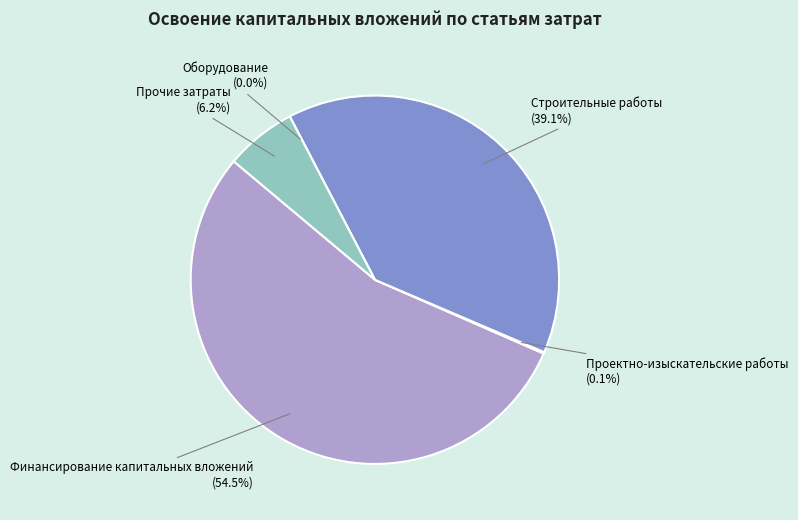

Does any single category account for the majority?

Yes